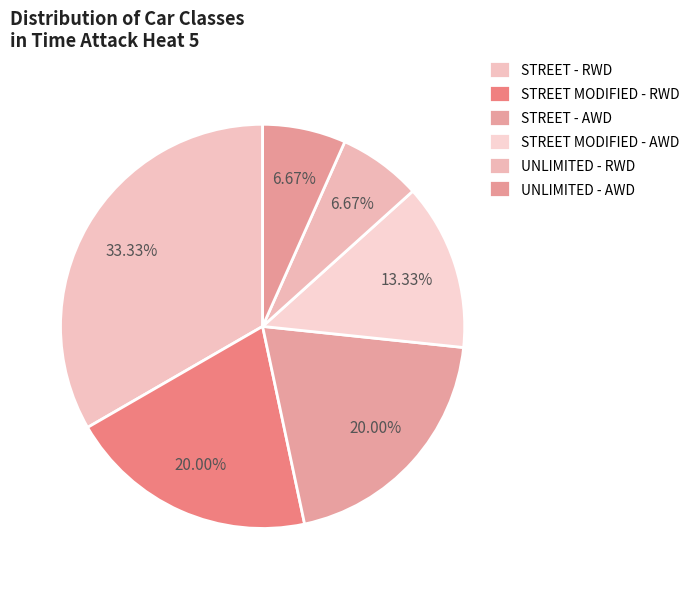

To the nearest percent, what is the difference between the STREET MODIFIED - RWD and UNLIMITED - AWD slice percentages?

13%